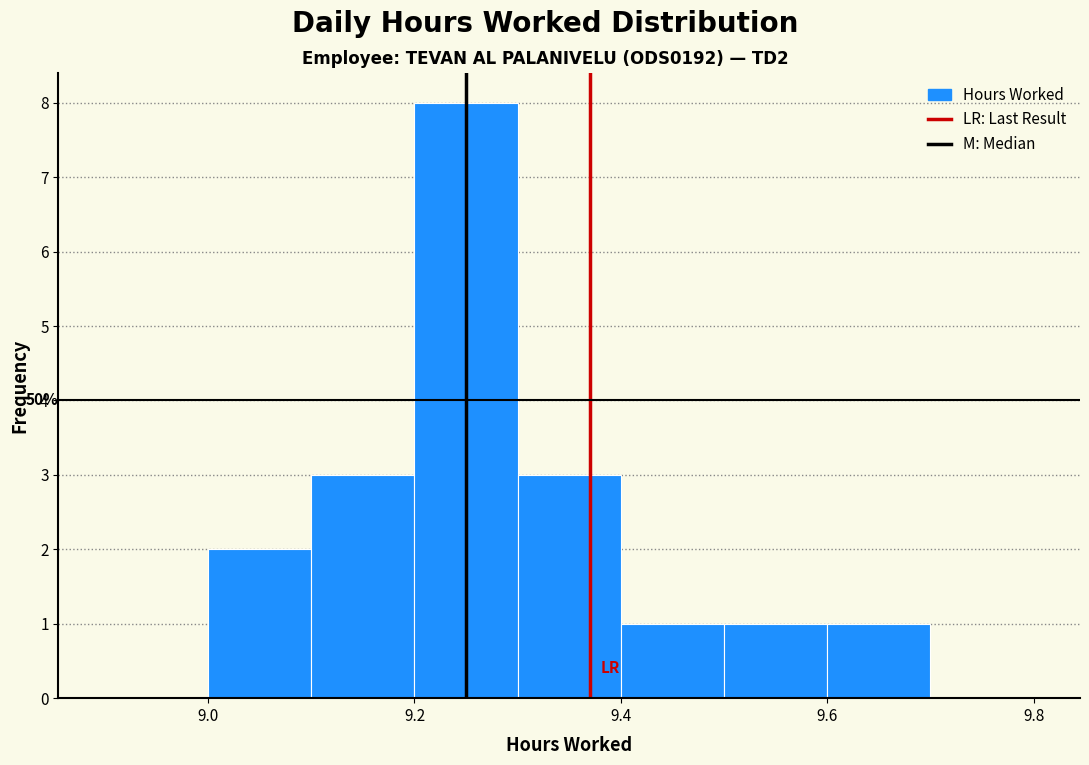

Over which range of the x-axis is the bar tallest?

9.2 to 9.3